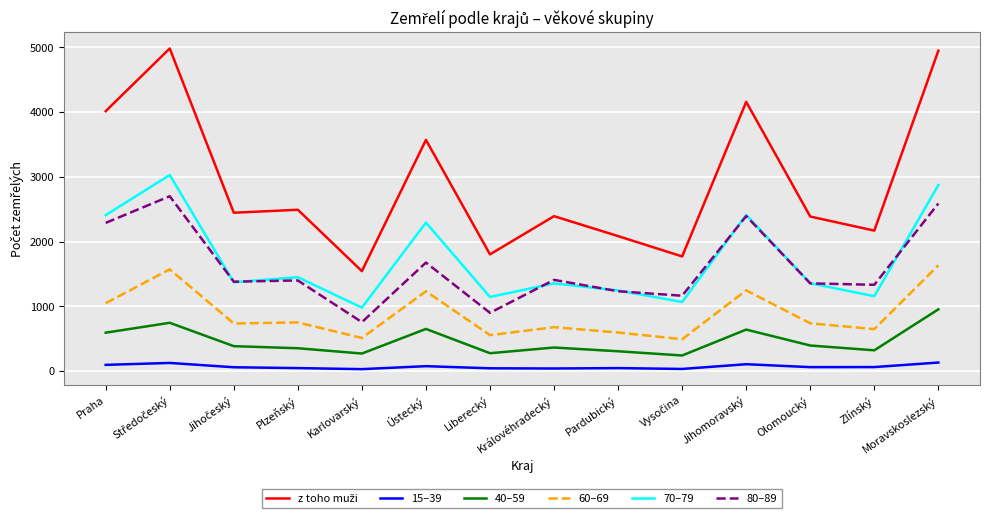

Is it true that 80–89 equals 249 at Karlovarský?

False